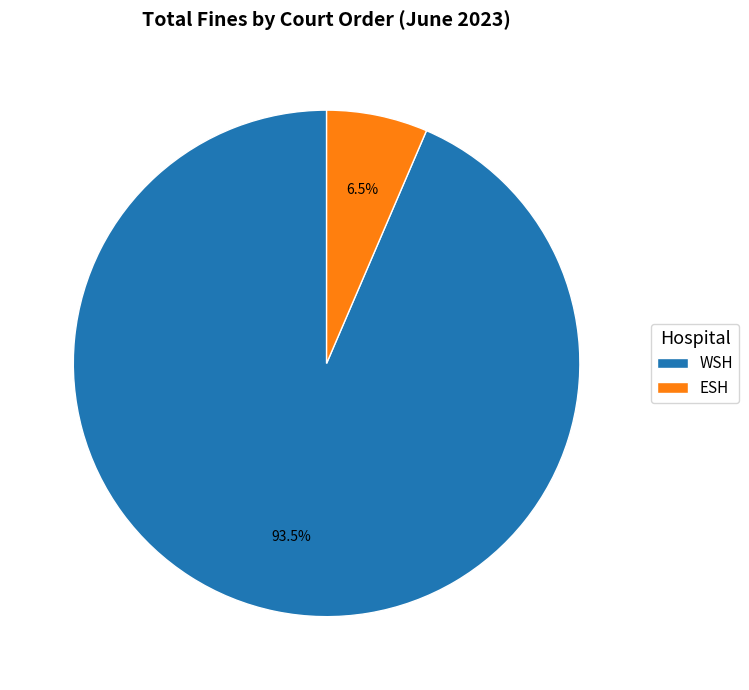

How much of the chart is everything except WSH?

6.5%